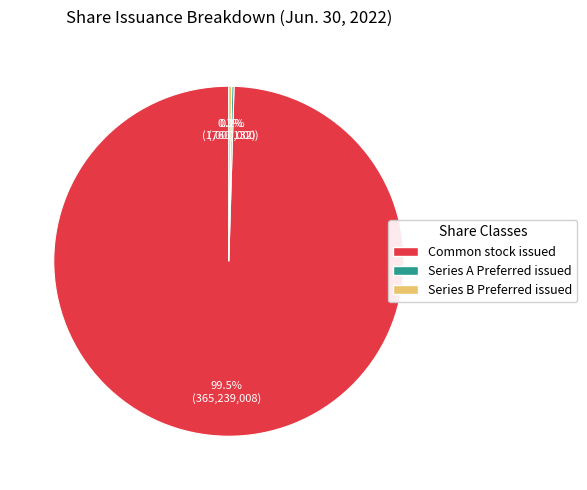

How much of the chart is everything except Common stock issued?

0.5%